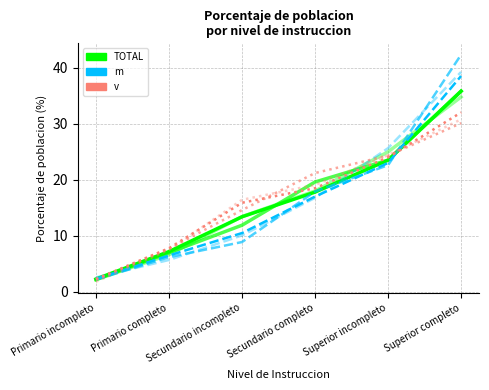

What is the sum of the m values at Primario incompleto and Superior completo?

41.8